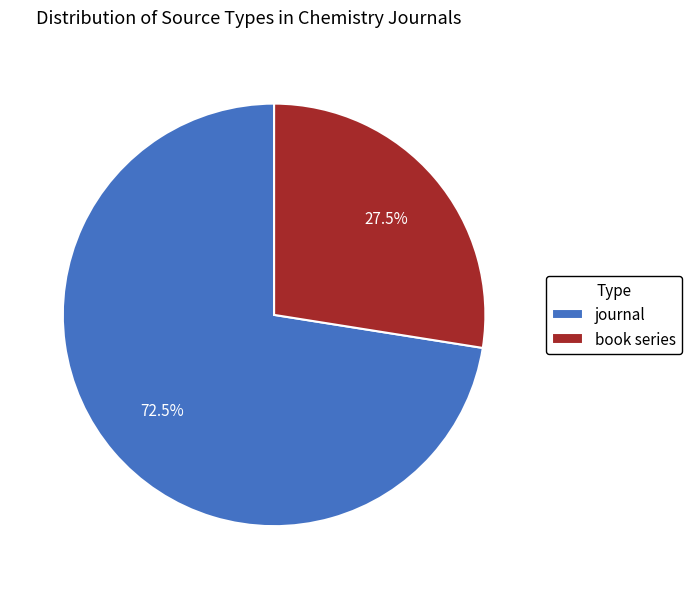

Is there any slice that represents more than half of the pie?

Yes